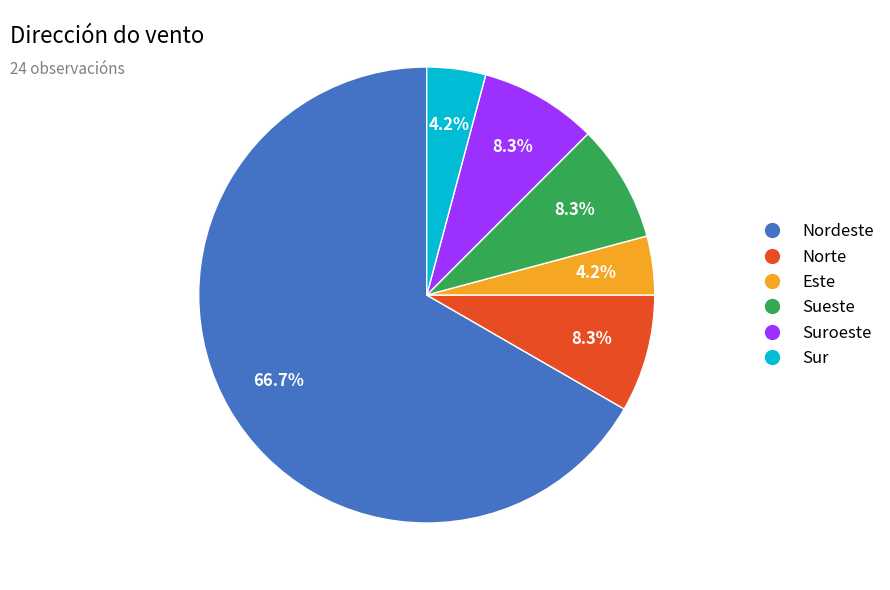

How many segments does this pie chart have?

6